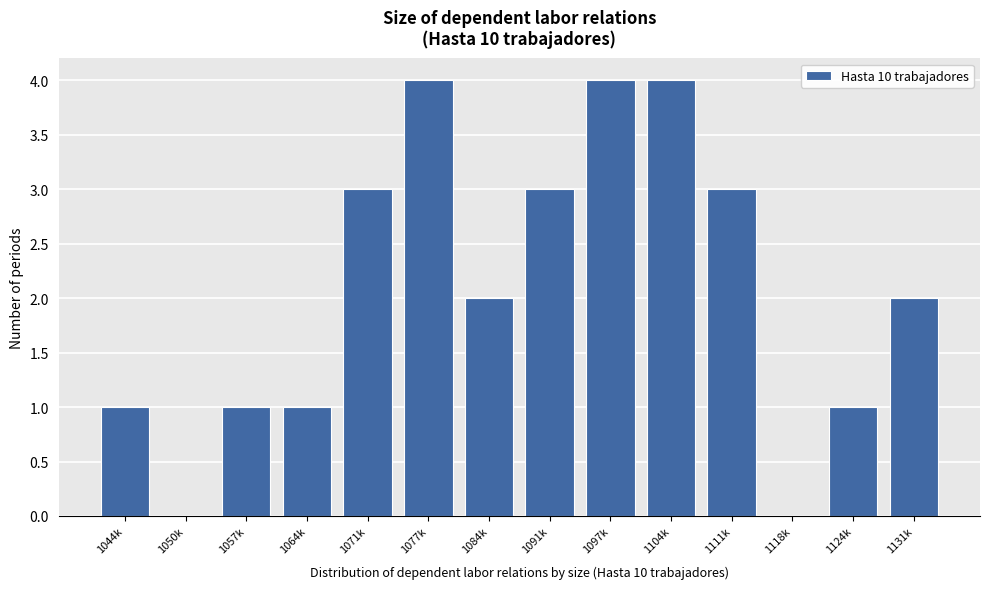

Reading left to right, transcribe all the data shown in this chart.

1044k=1	1050k=0	1057k=1	1064k=1	1071k=3	1077k=4	1084k=2	1091k=3	1097k=4	1104k=4	1111k=3	1118k=0	1124k=1	1131k=2